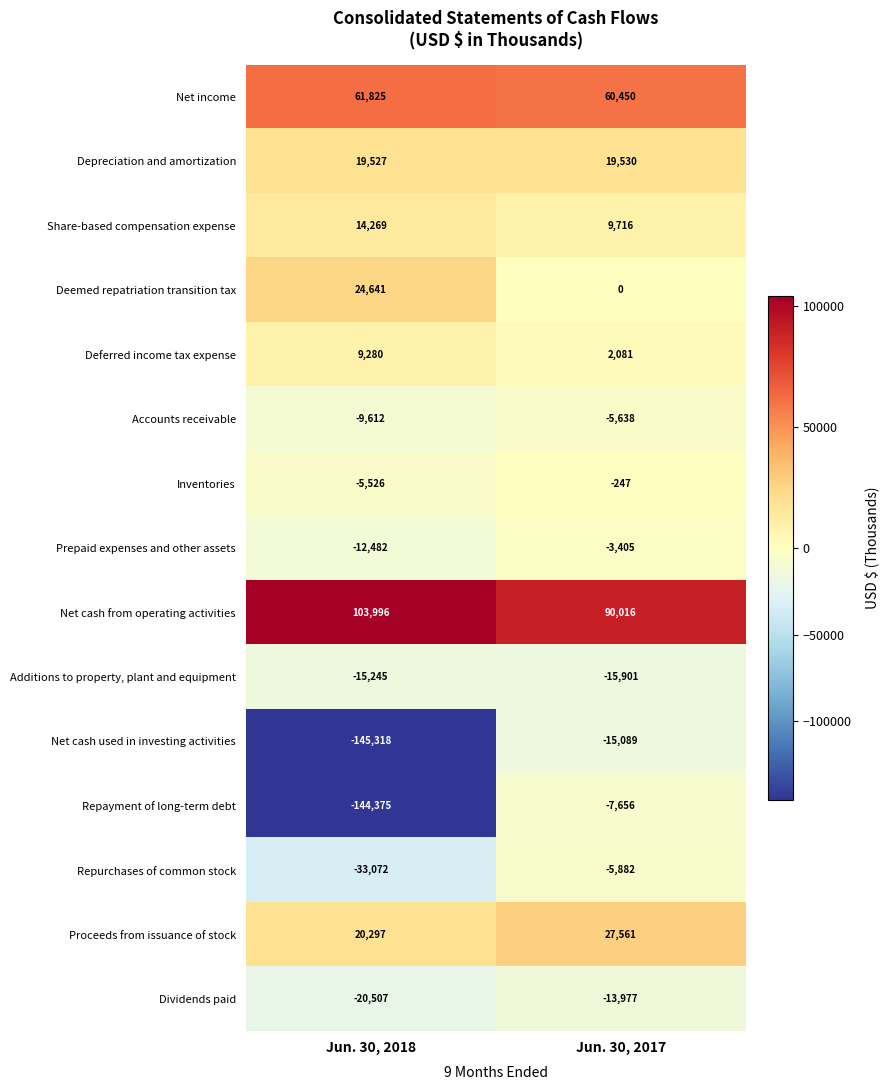

What is the sum of all Deemed repatriation transition tax values?

24641